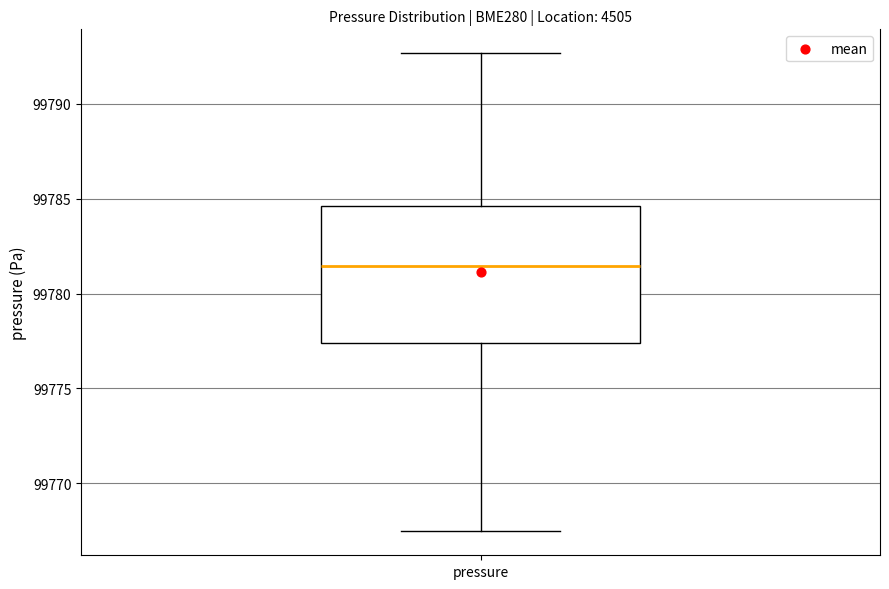

Where does the median line of the box for pressure sit on the y-axis? The values are not printed on the chart, so give them approximately, as read against the axis.

99781.5